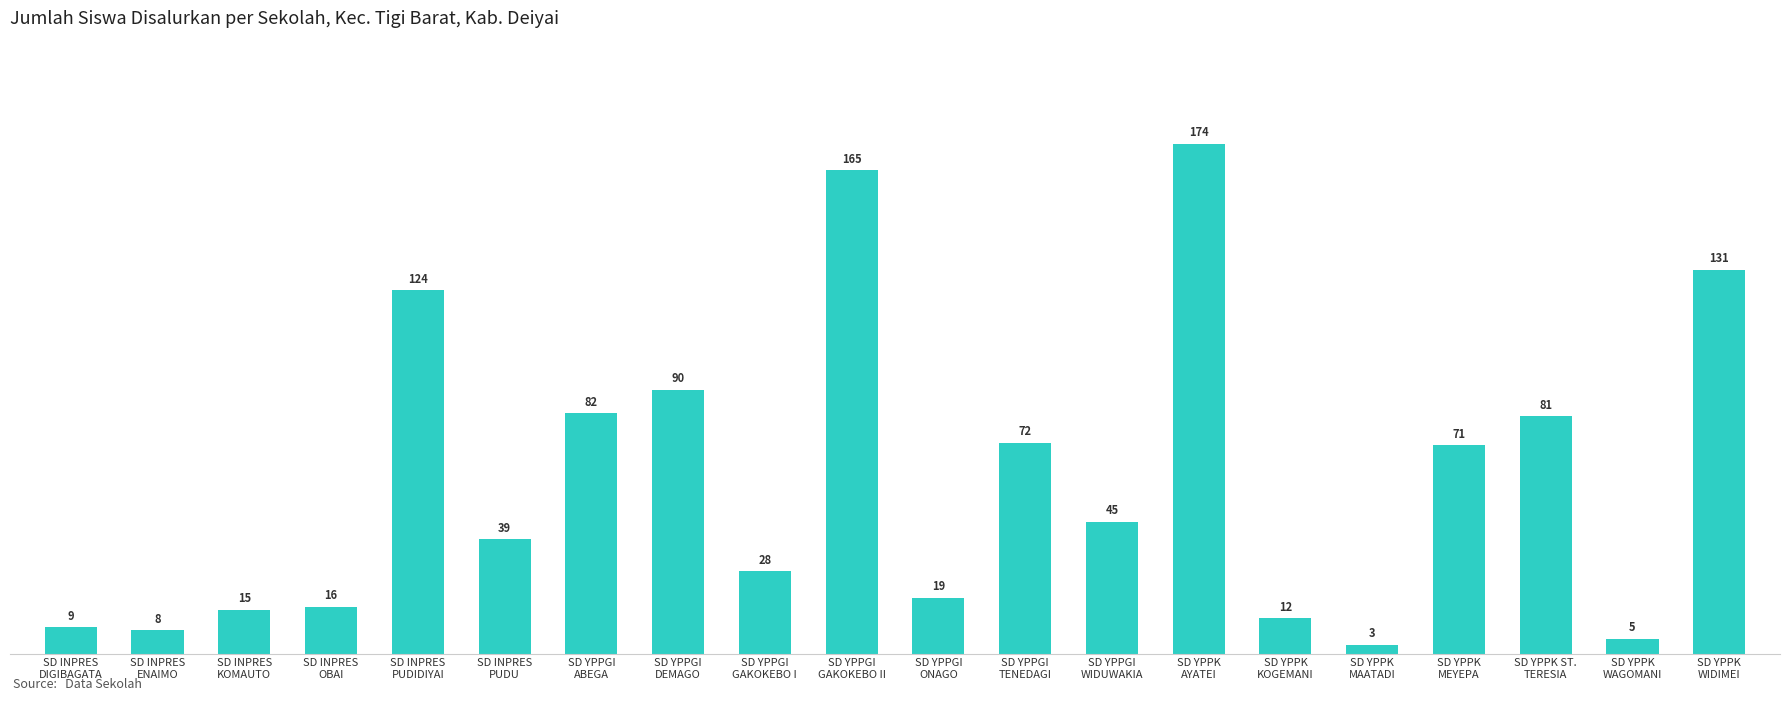

True or false: the data shows 9 at SD YPPGI
GAKOKEBO I.

False